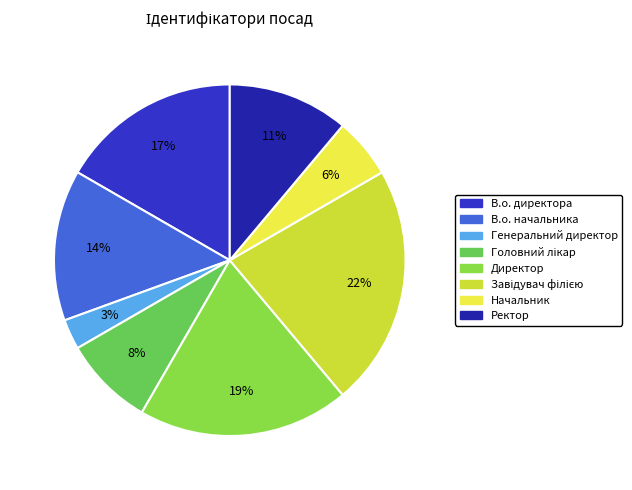

Do Генеральний директор and Начальник together represent more than half of the pie?

No